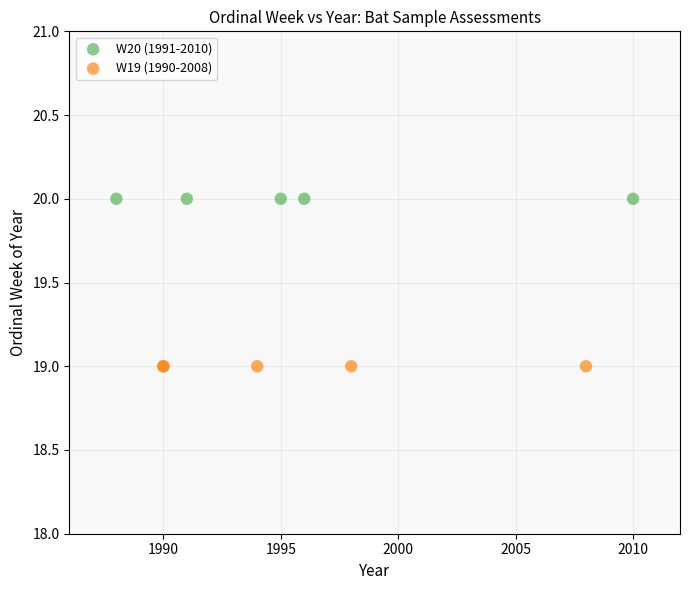

Which series contains the lowest Y value?

W19 (1990-2008)